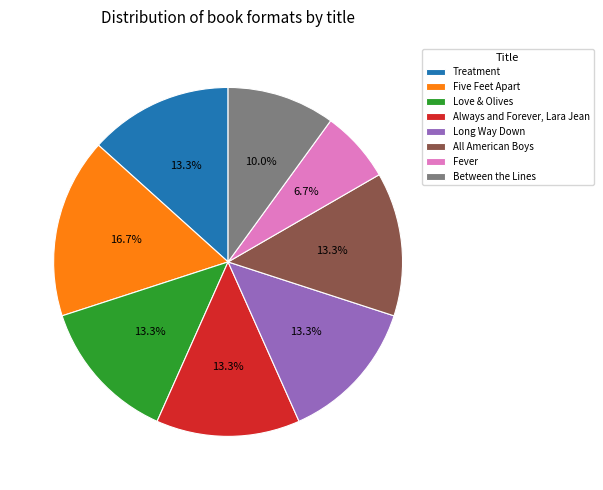

What percentage is the Long Way Down slice, to the nearest percent?

13%